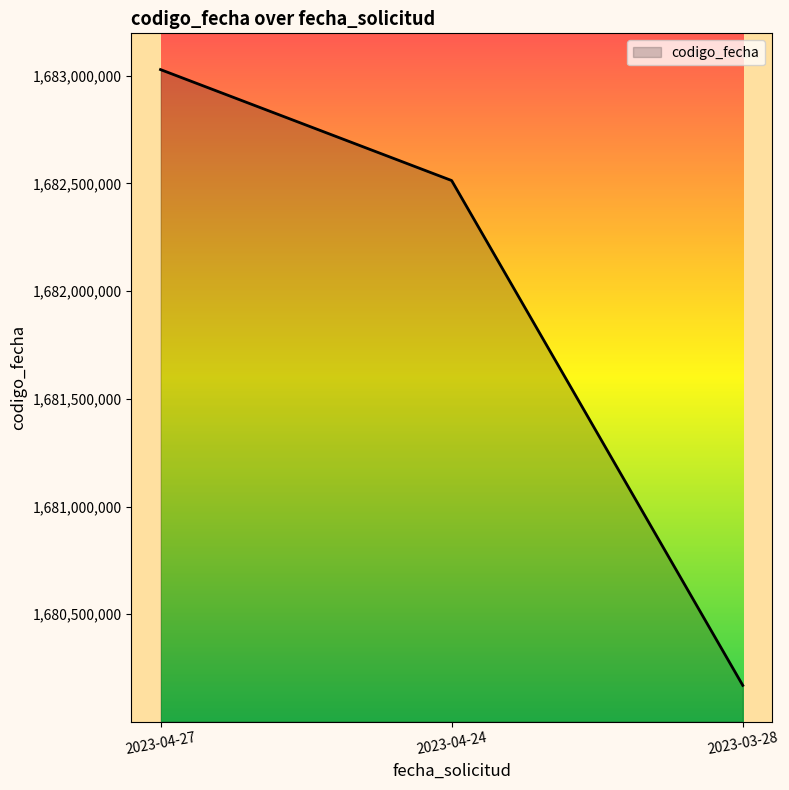

Rank the categories by value from highest to lowest.

2023-04-27, 2023-04-24, 2023-03-28